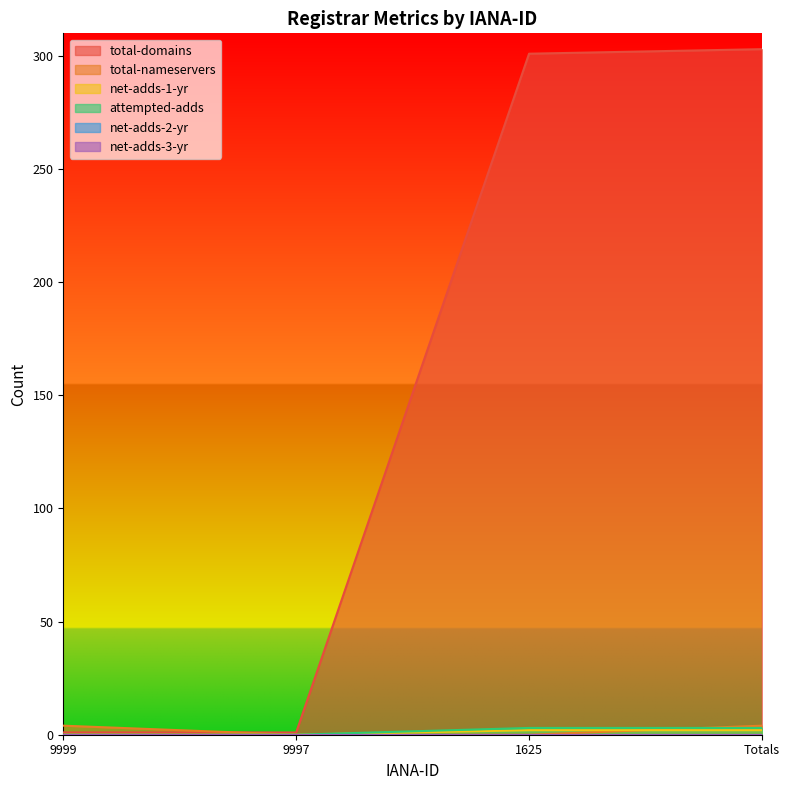

Does the chart display data point markers on the line(s)?

No